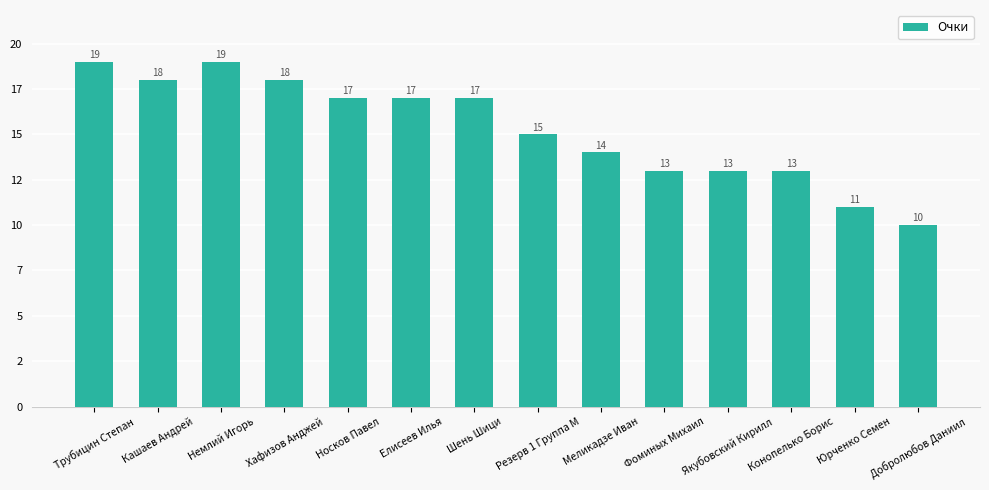

Are the bars horizontal?

No